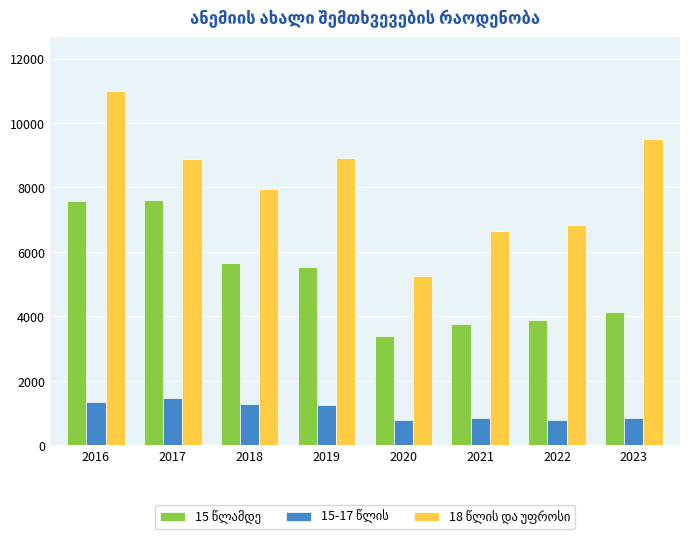

How many groups of bars are there?

8